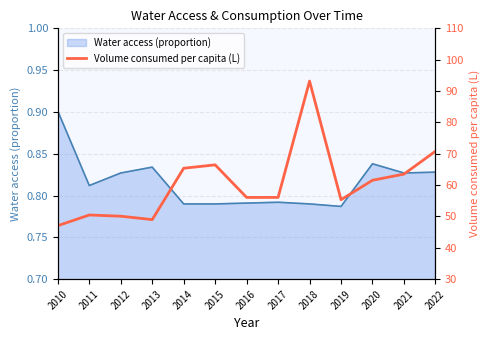

The value at 2016 is 93.0. True or false?

False